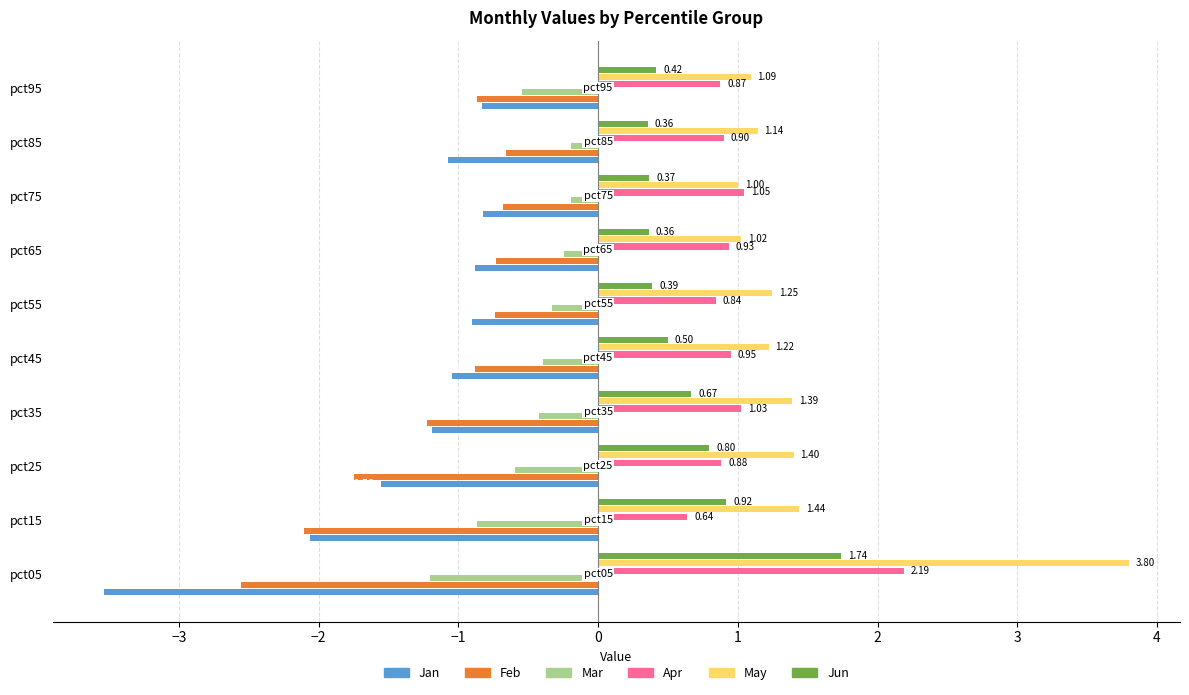

What is the difference between the maximum and minimum values in the Jan series?

2.7